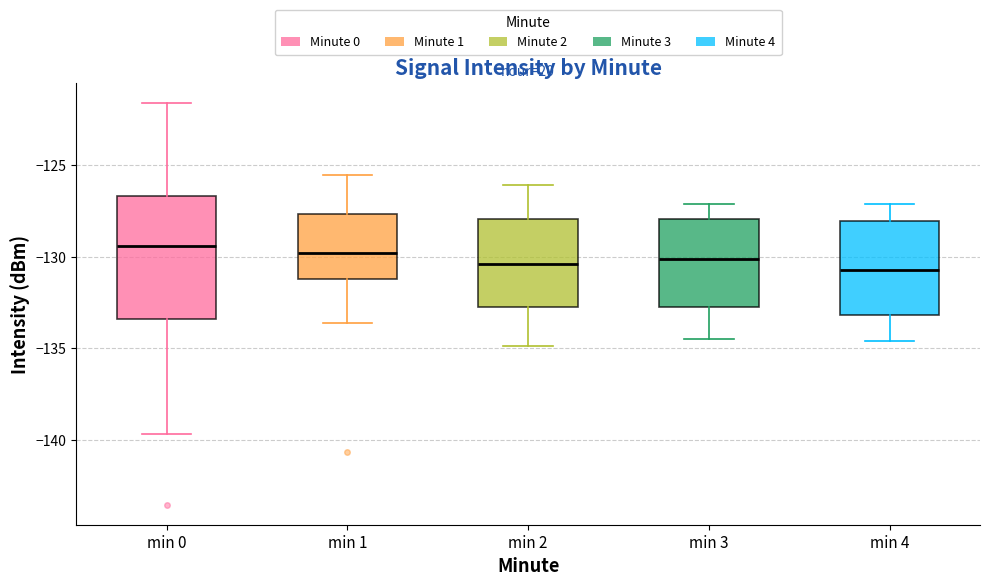

Reading left to right, read every box against the y-axis: the position of its median line, the range the box covers, and the ends of its whiskers. The values are not printed on the chart, so give them approximately, as read against the axis.

min 0: median -129.5, box -133.5 to -126.5, whiskers -139.5 to -121.5
min 1: median -130.0, box -131.0 to -127.5, whiskers -133.5 to -125.5
min 2: median -130.5, box -132.5 to -128.0, whiskers -135.0 to -126.0
min 3: median -130.0, box -133.0 to -128.0, whiskers -134.5 to -127.0
min 4: median -130.5, box -133.0 to -128.0, whiskers -134.5 to -127.0